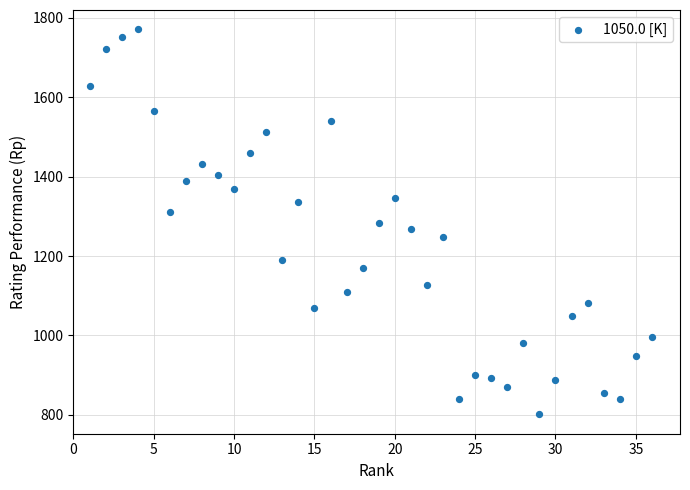

What is the range of X values (max minus min)?

35